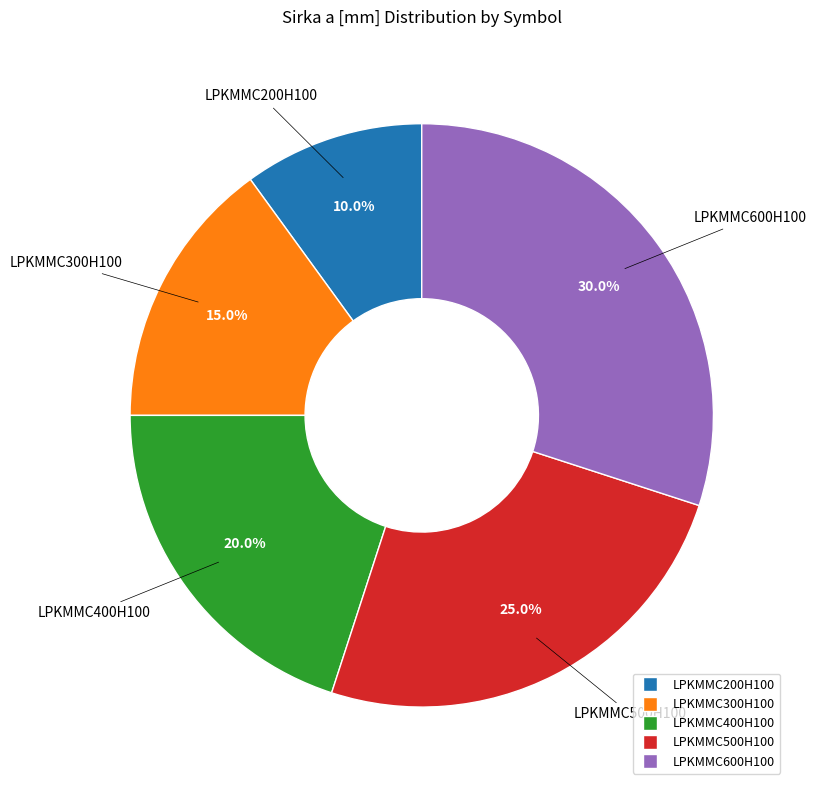

What is the ratio of the value at LPKMMC300H100 to the value at LPKMMC200H100?

1.5